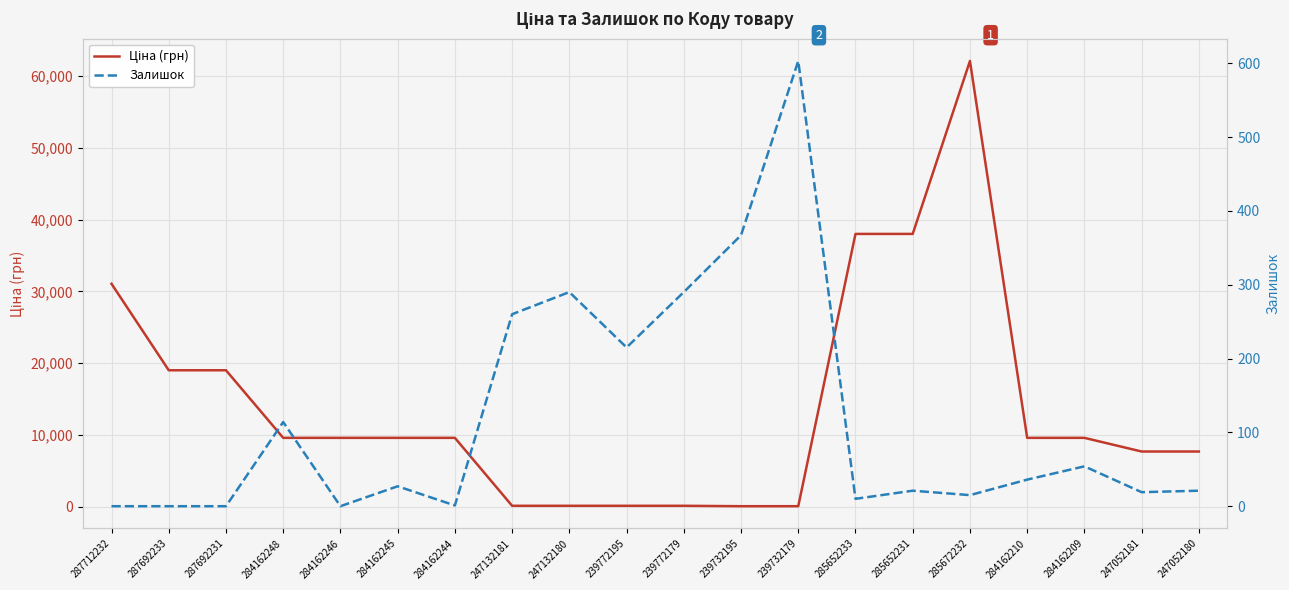

What is the total value across all series at 239732195?

424.7